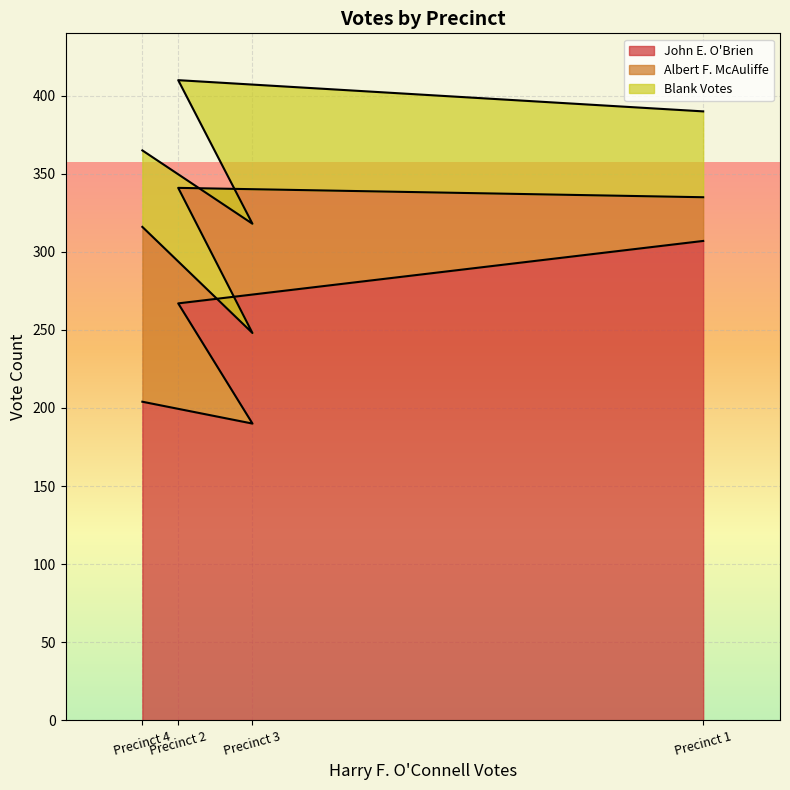

True or false: Albert F. McAuliffe and Blank Votes cross at least once.

True